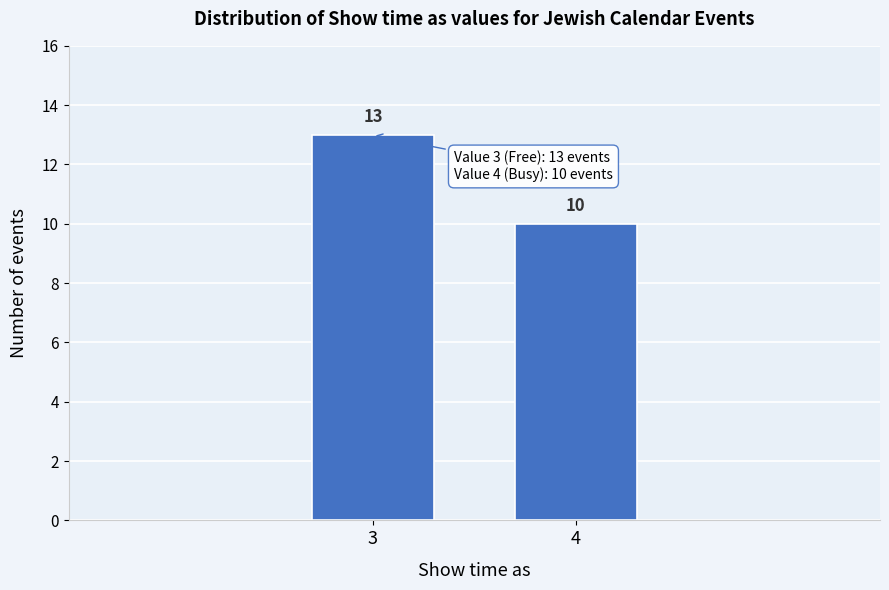

Reading left to right, transcribe all the data shown in this chart.

13	10